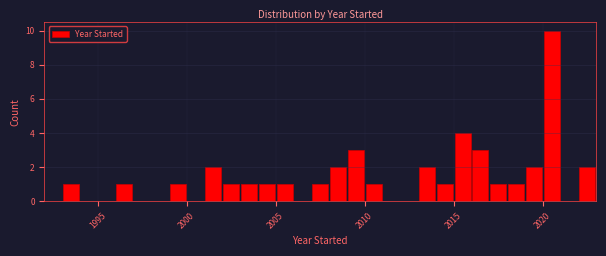

Around what value on the x-axis is the tallest bar? Give the approximate position of its centre, as read against the axis.

2020.5